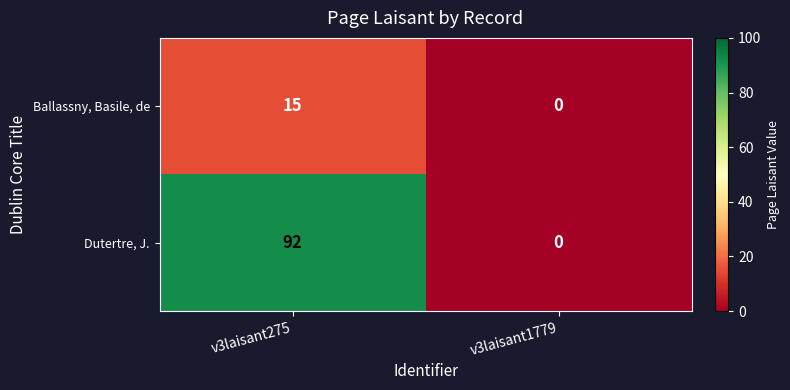

Which category has the lowest value across all series?

v3laisant1779